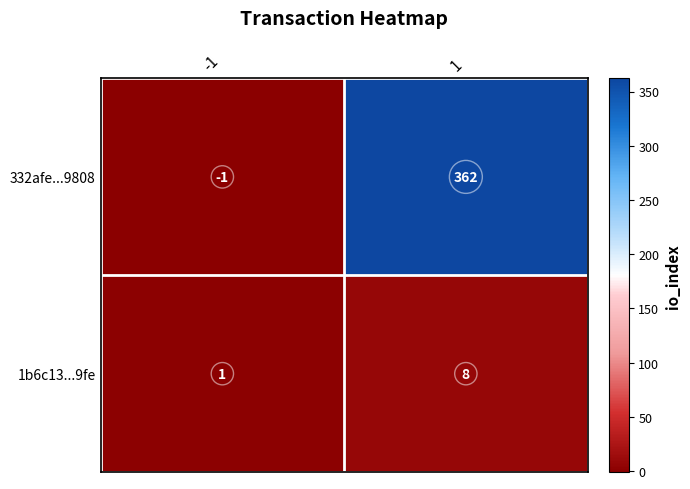

Reading right to left, transcribe all the data shown in this chart.

332afe...9808: 1=362	-1=-1
1b6c13...9fe: 1=8	-1=1